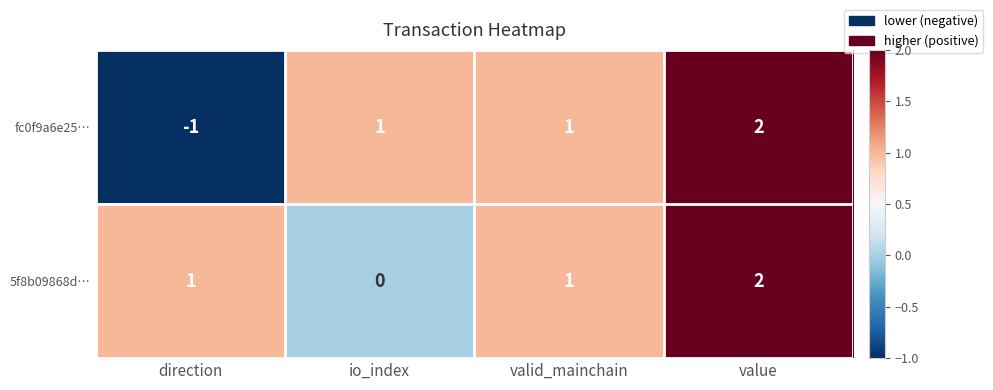

At io_index, list the series in order from largest to smallest.

fc0f9a6e25…, 5f8b09868d…